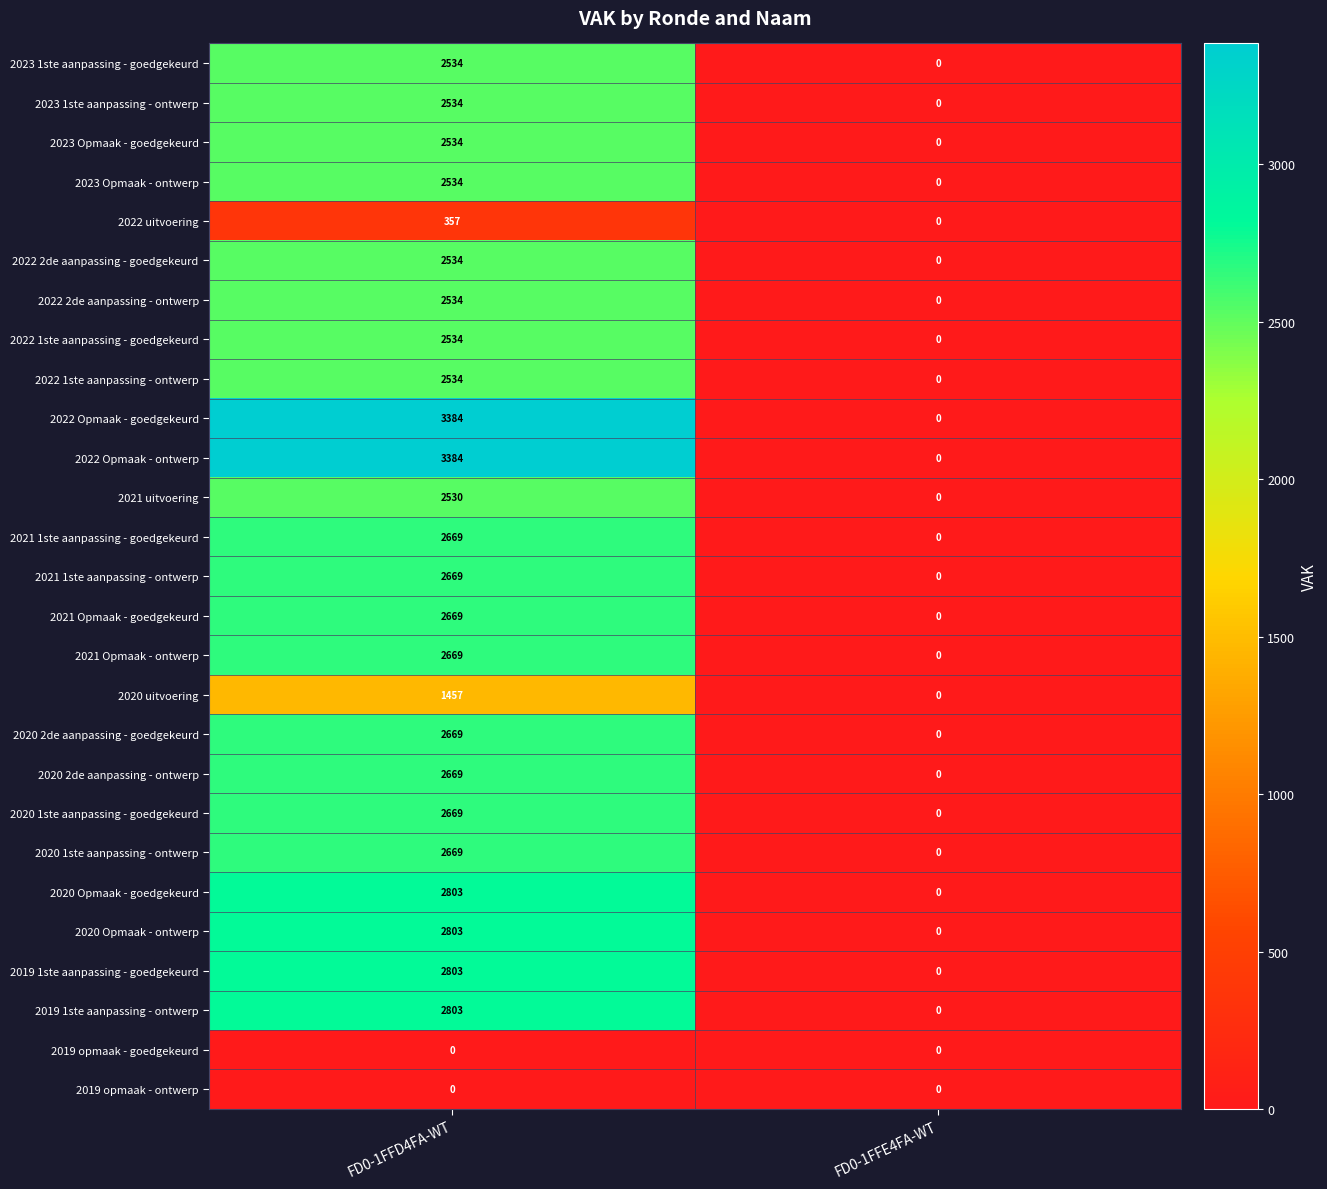

Rank the categories by 2021 1ste aanpassing - ontwerp value from highest to lowest.

FD0-1FFD4FA-WT, FD0-1FFE4FA-WT